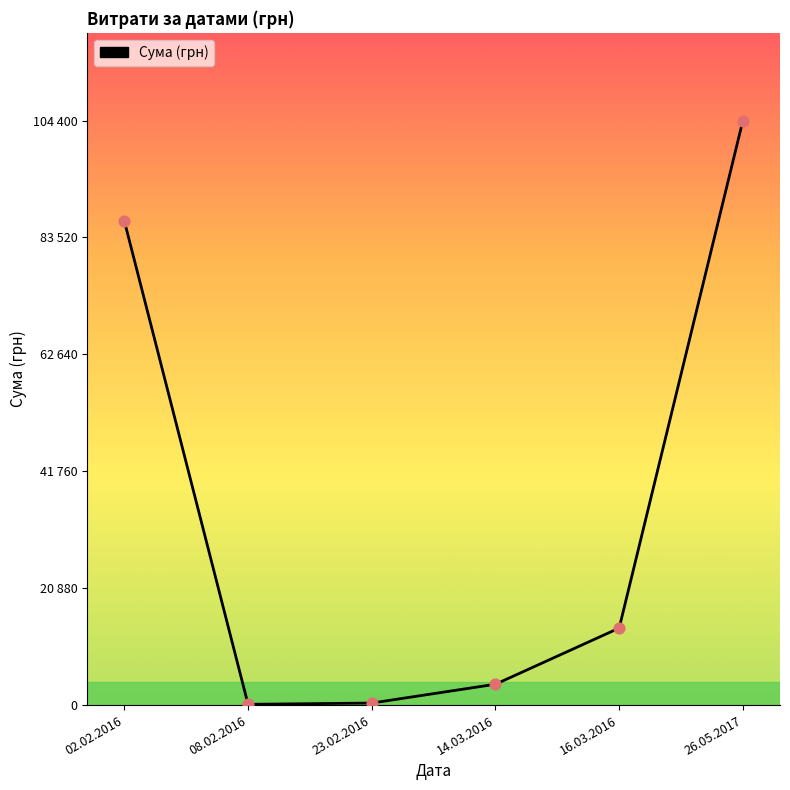

What is the change in value from 02.02.2016 to 16.03.2016?

-72691.7